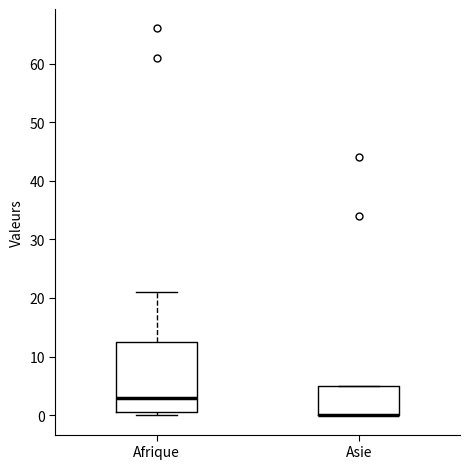

Reading left to right, transcribe this box plot: for each box, give where its median line is, the range the box spans, and where its two whiskers end, as read against the y-axis. The values are not printed on the chart, so give them approximately, as read against the axis.

Afrique: median 3, box 1 to 13, whiskers 0 to 21
Asie: median 0 (drawn on the box's lower edge), box 0 to 5, whiskers 0 to 5